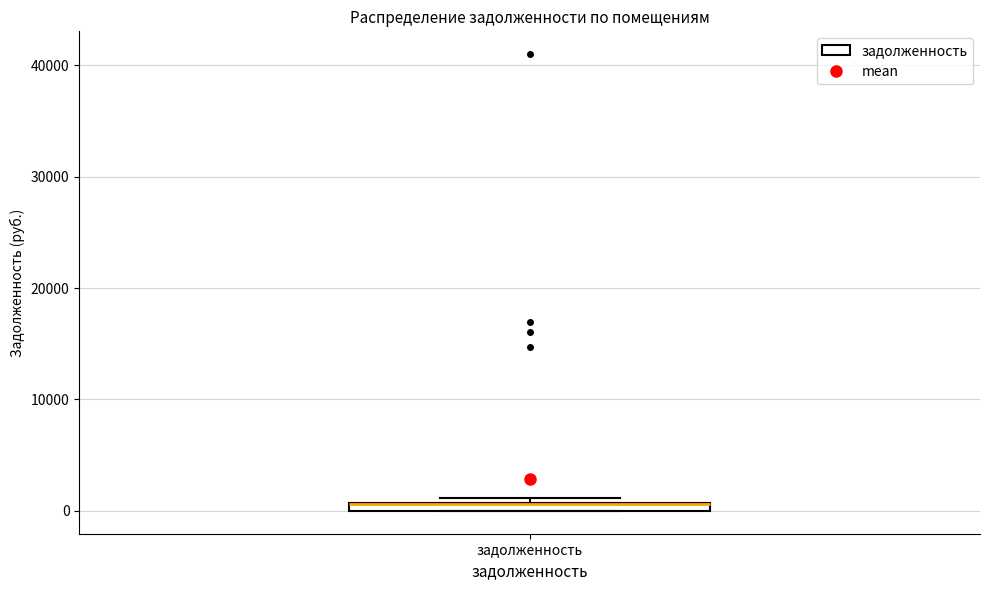

Where is the upper edge of the box for задолженность on the y-axis? The values are not printed on the chart, so give them approximately, as read against the axis.

1000